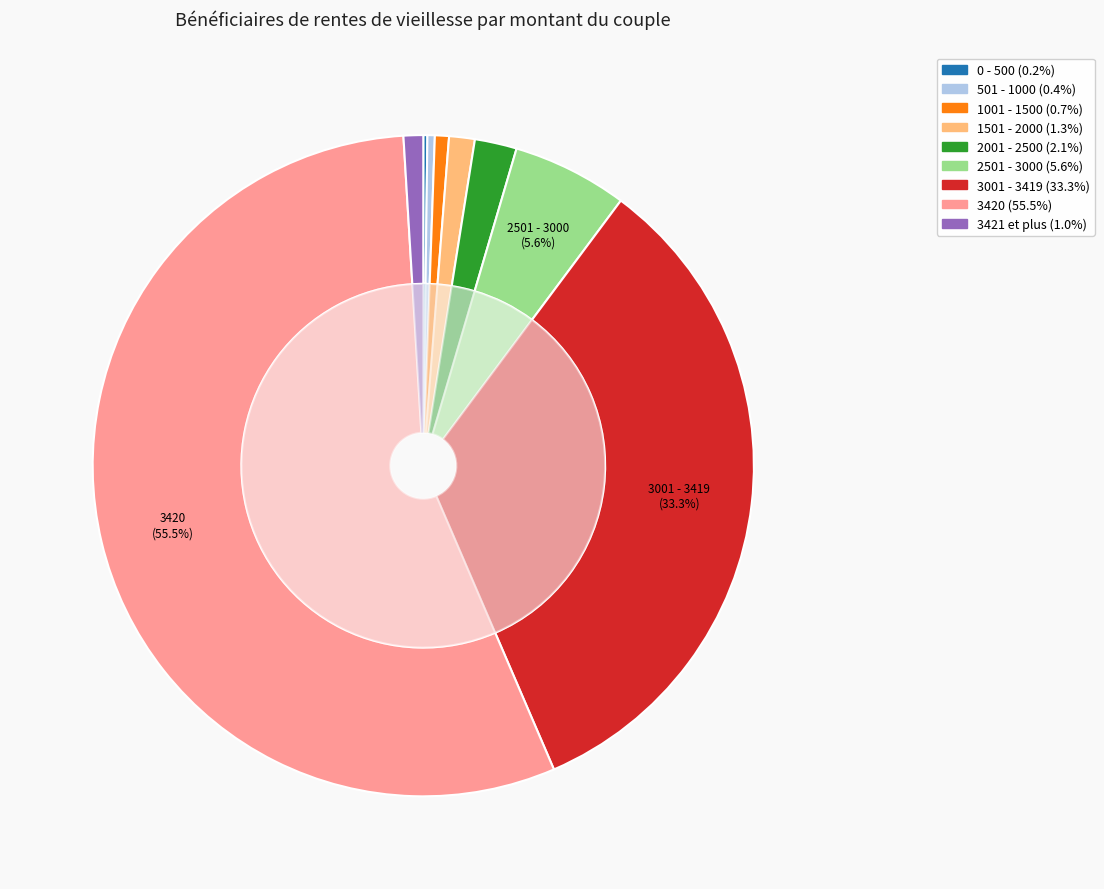

True or false: 501 - 1000 accounts for 1% of the total.

False